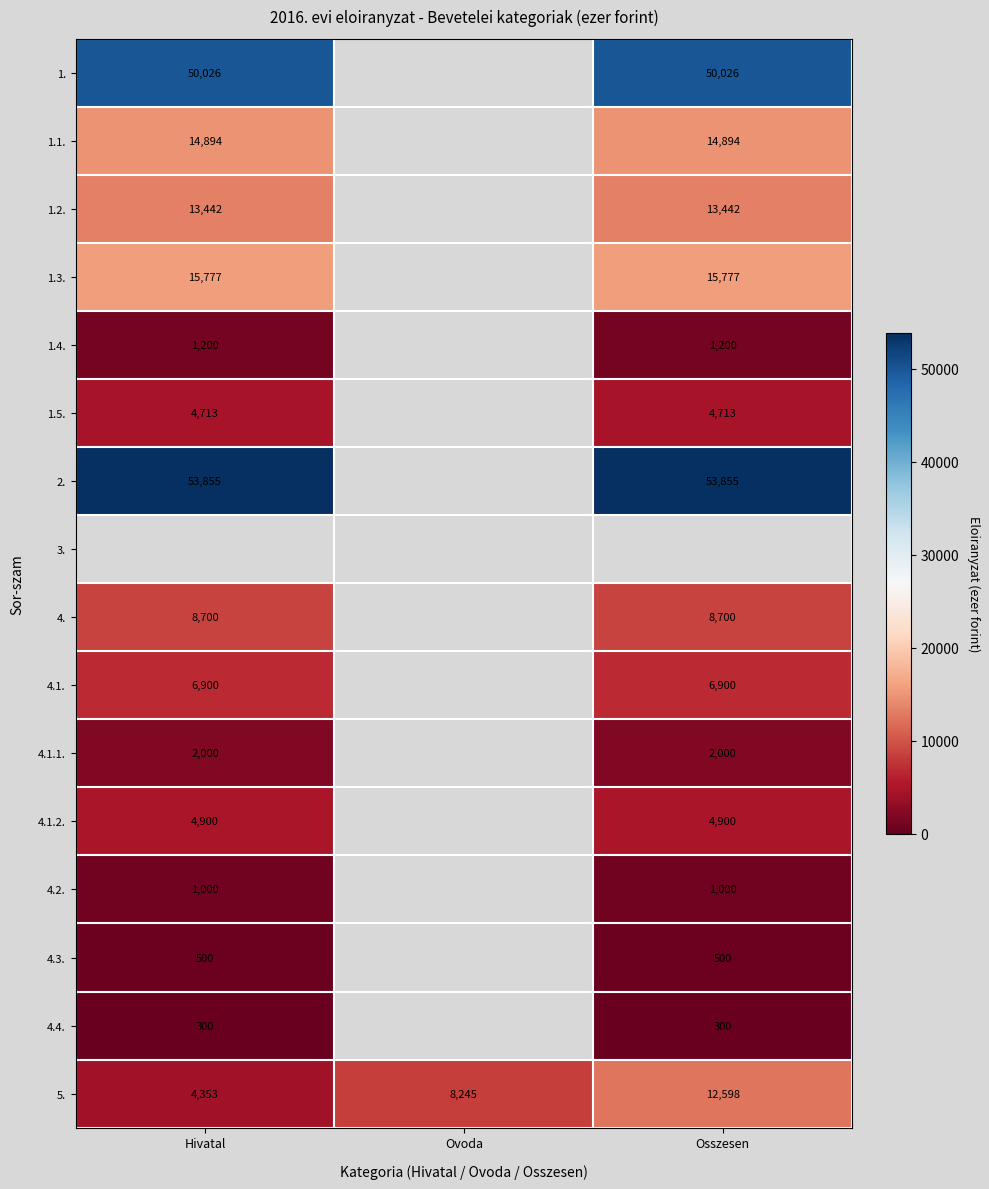

What is the difference between the second highest and minimum values in the 5. series?

3892